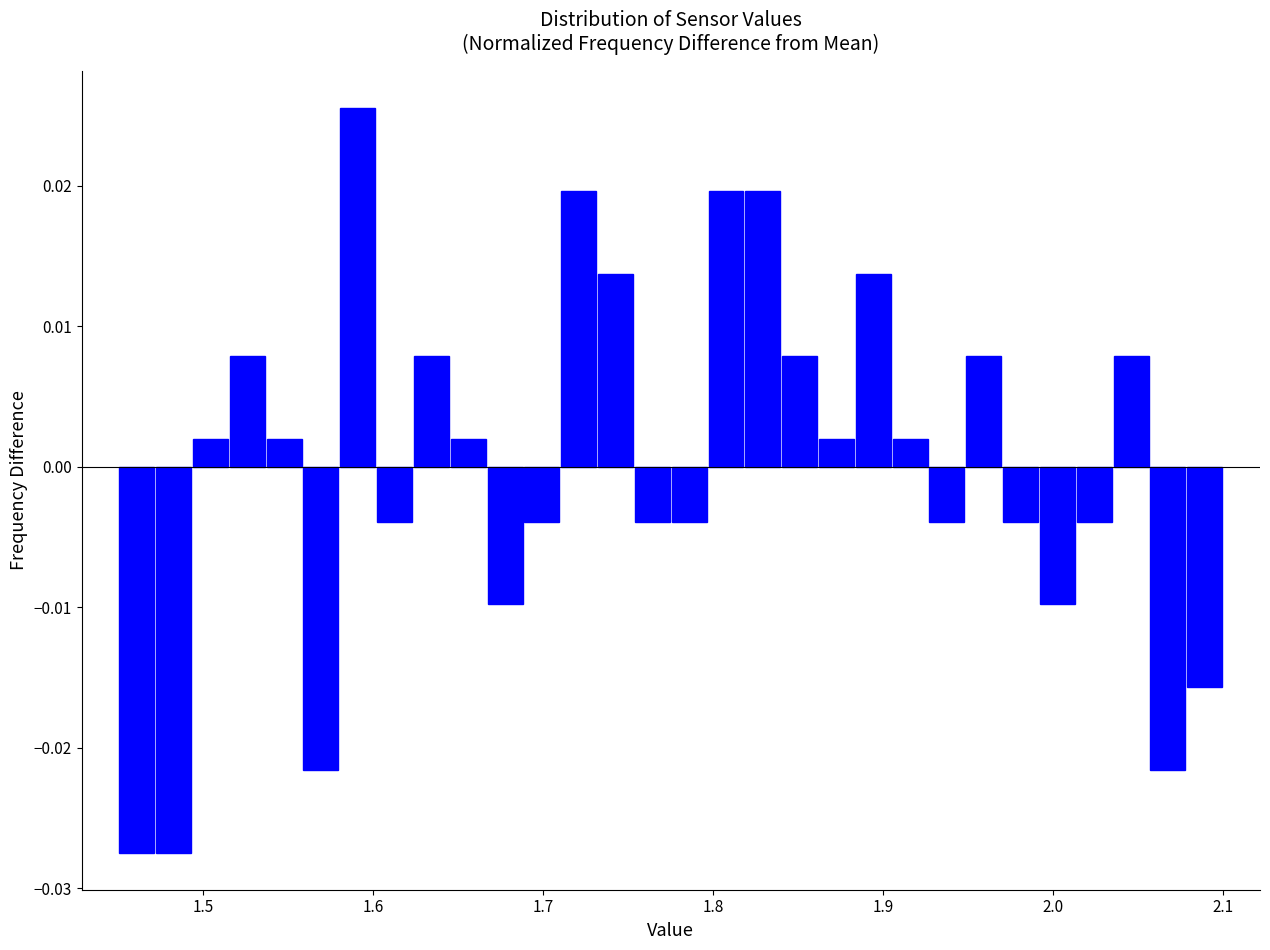

Around what value on the x-axis is the tallest bar? Give the approximate position of its centre, as read against the axis.

1.59